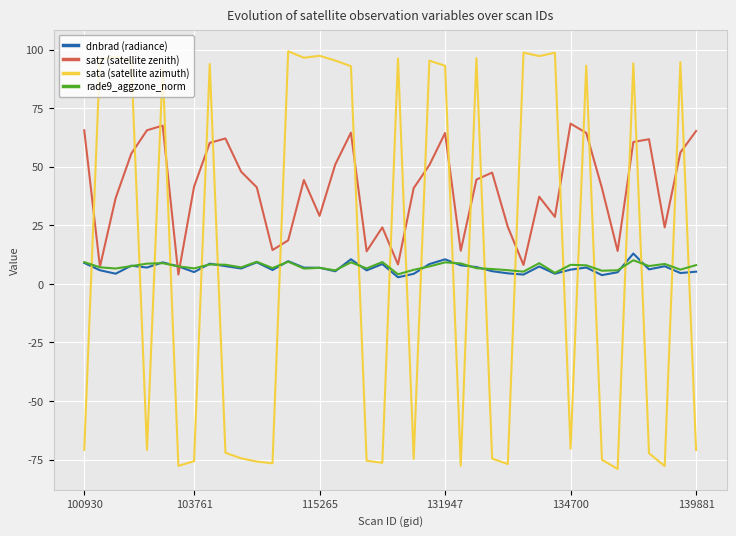

True or false: dnbrad (radiance) and sata (satellite azimuth) intersect in this chart.

True